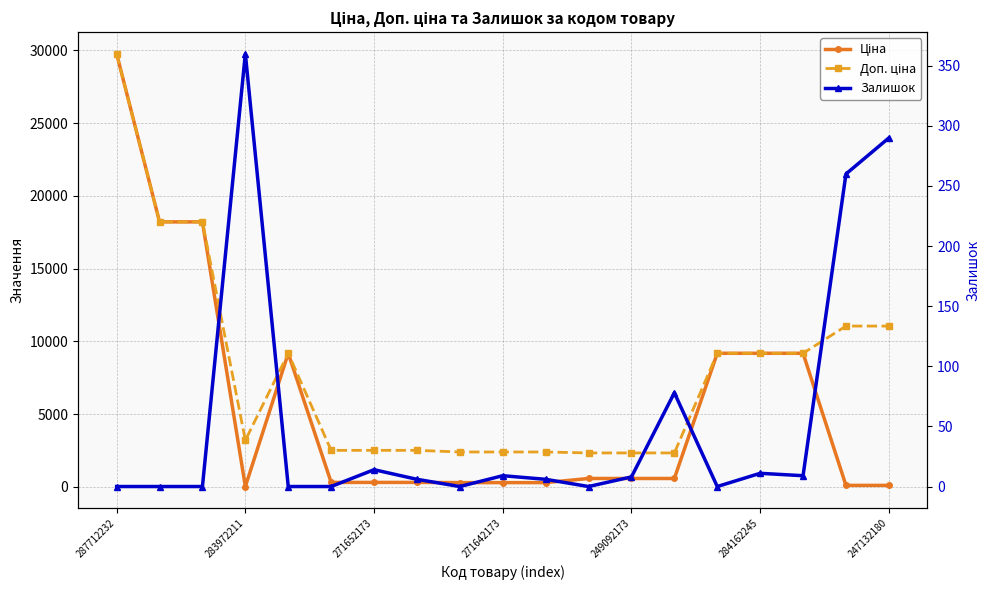

Rank the series at 247132180 from lowest to highest value.

Ціна, Залишок, Доп. ціна